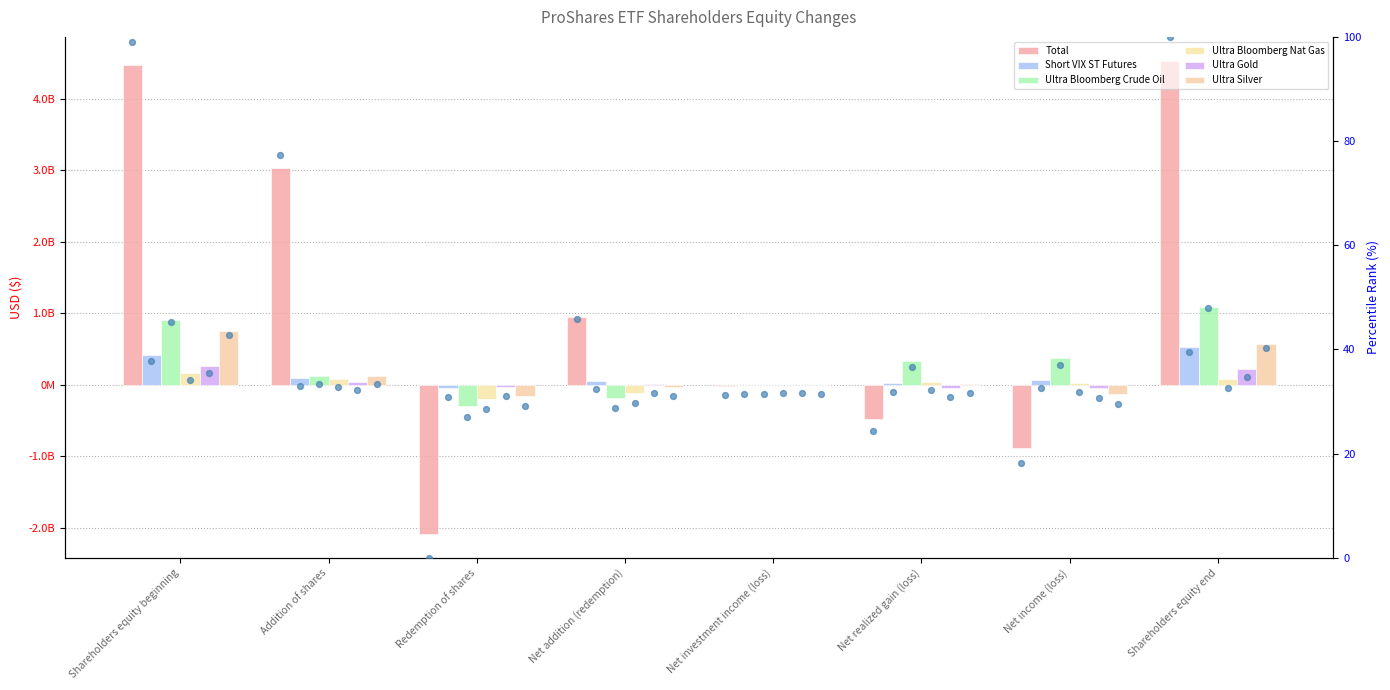

What are all the series names shown in the legend?

Total, Short VIX ST Futures, Ultra Bloomberg Crude Oil, Ultra Bloomberg Nat Gas, Ultra Gold, Ultra Silver